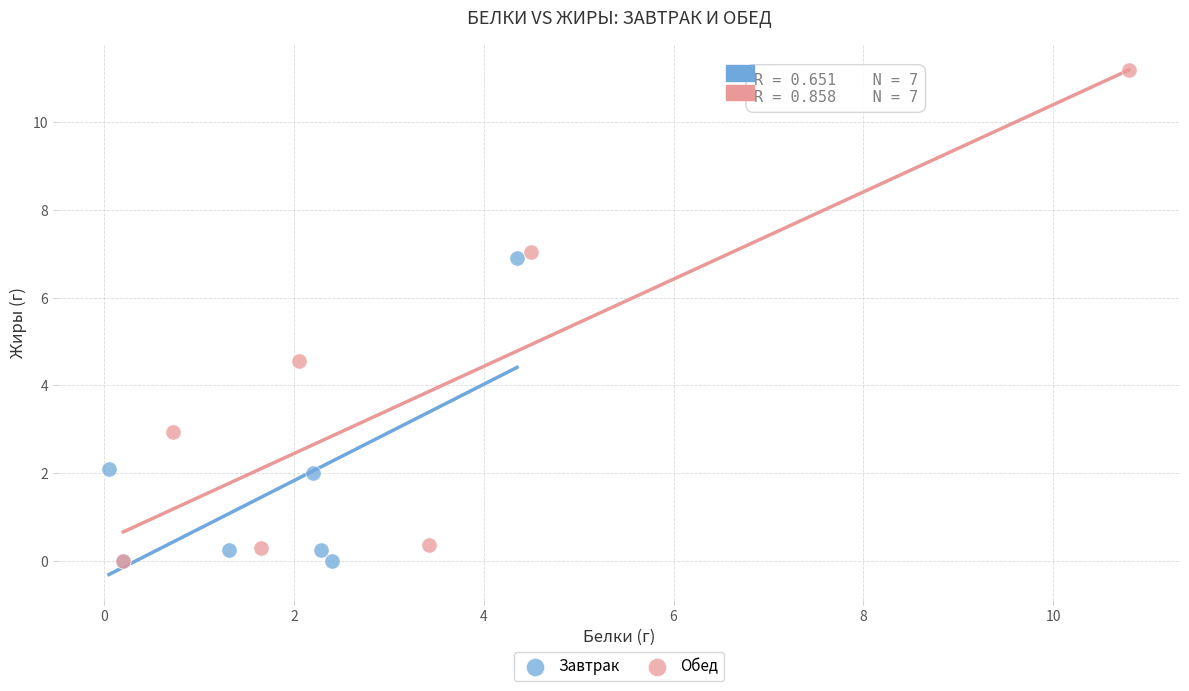

Which series reaches the maximum Y coordinate?

Обед